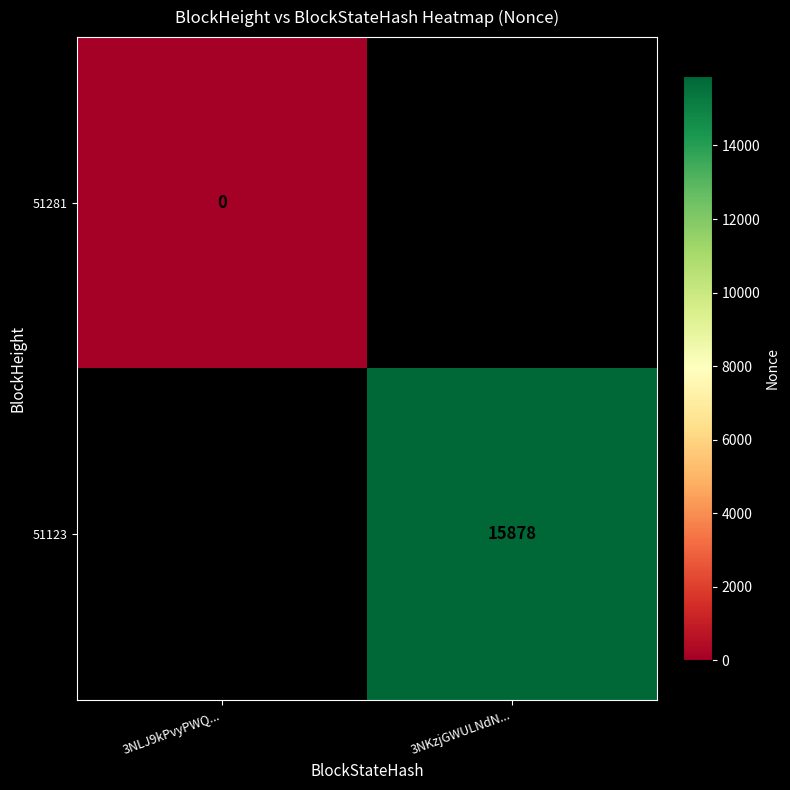

Is the value of 51123 at 3NKzjGWULNdN... greater than the value of 51281 at 3NLJ9kPvyPWQ...?

Yes